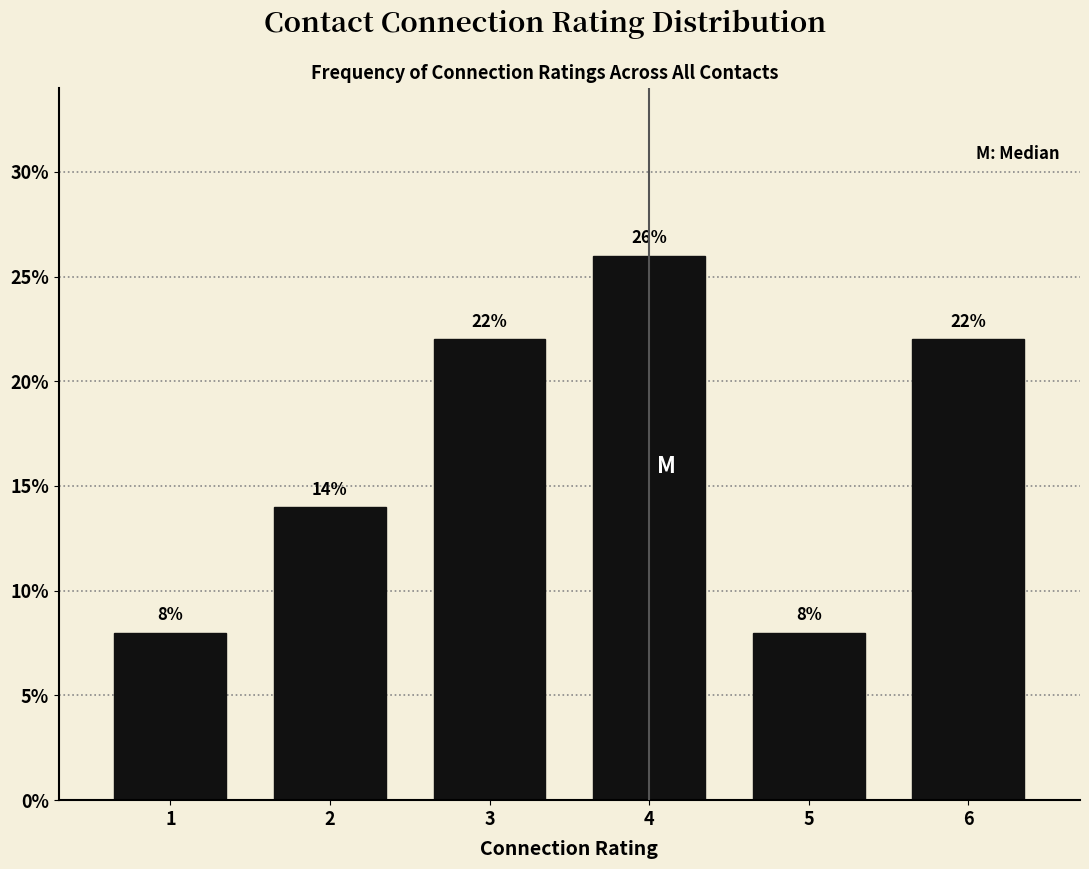

Reading left to right, what are all the values shown in this chart?

8.0	14.0	22.0	26.0	8.0	22.0